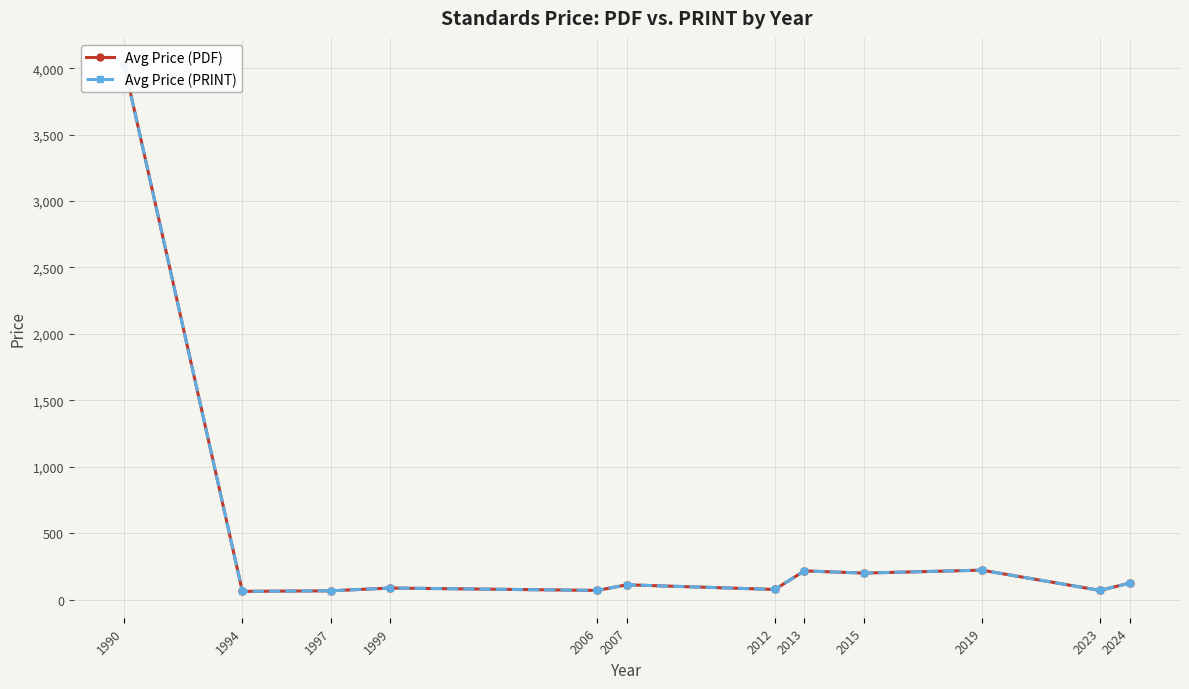

True or false: Avg Price (PRINT) has more than 0 interior local peaks.

True